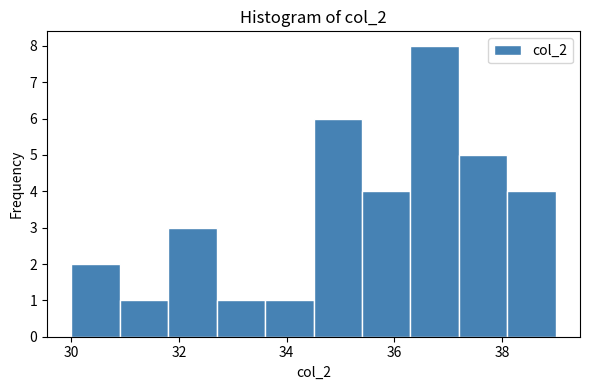

How tall is the bar that spans 36.3 to 37.2 on the x-axis? Neither the bar edges nor the heights are printed on the chart, so give them approximately, as read against the axes.

8